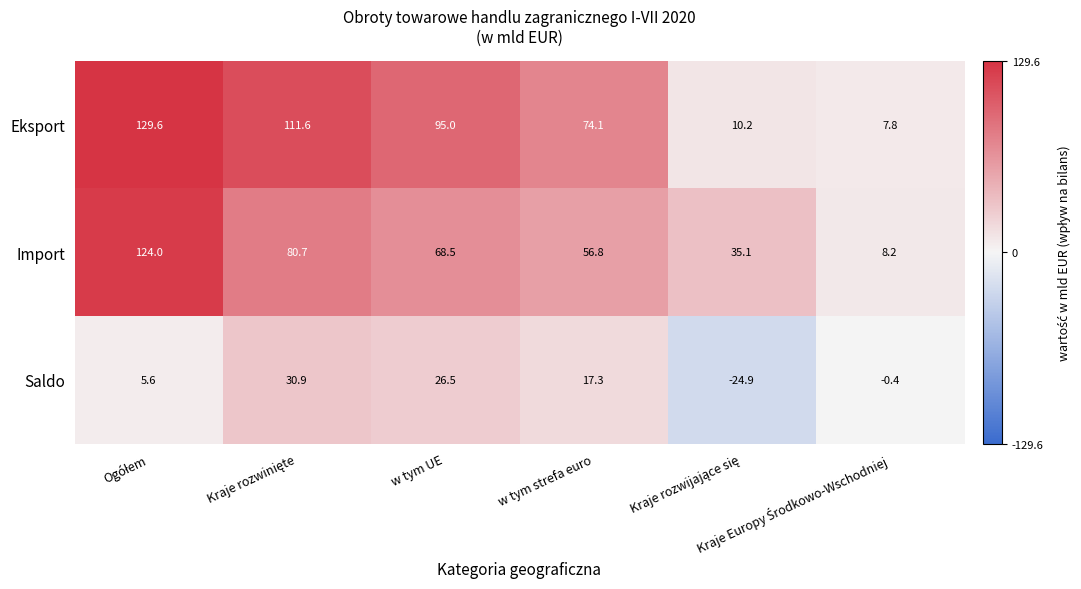

What is the maximum value shown in the chart?

129.6